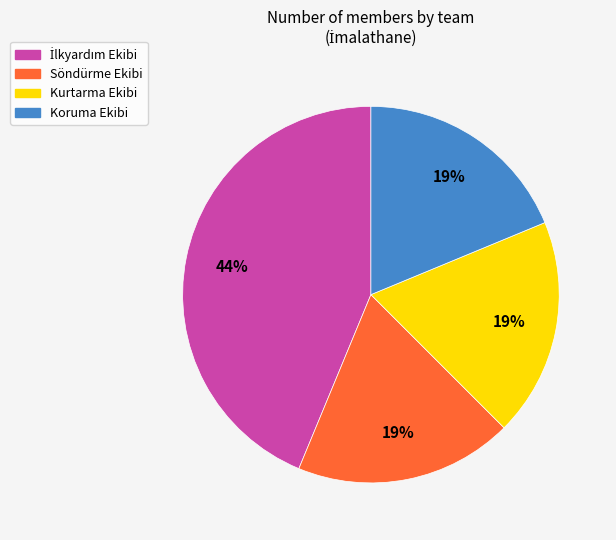

To the nearest percent, what percentage of the pie is Kurtarma Ekibi?

19%